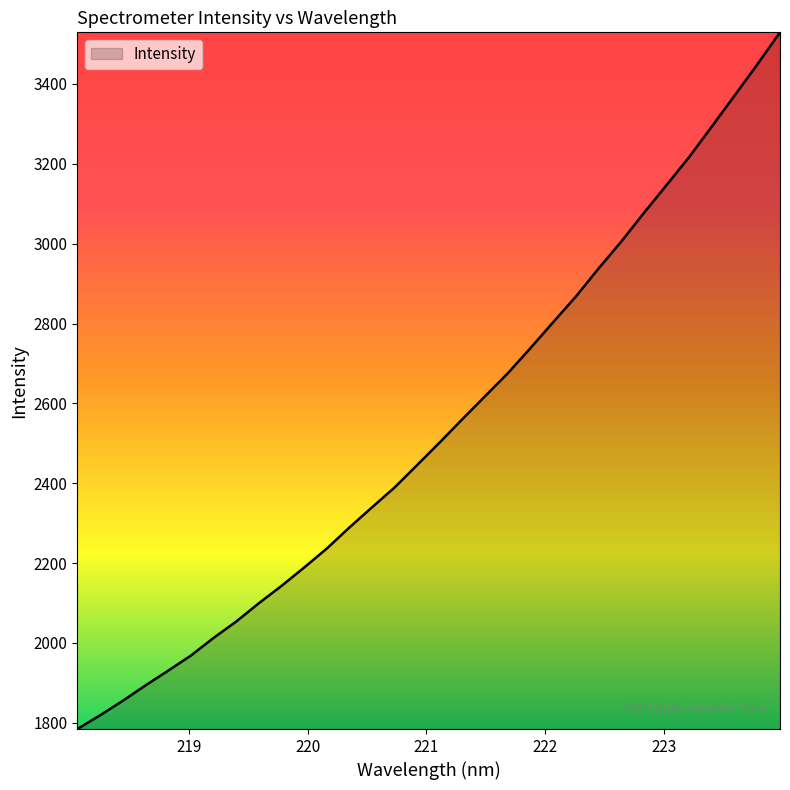

How many distinct data groups are displayed?

1